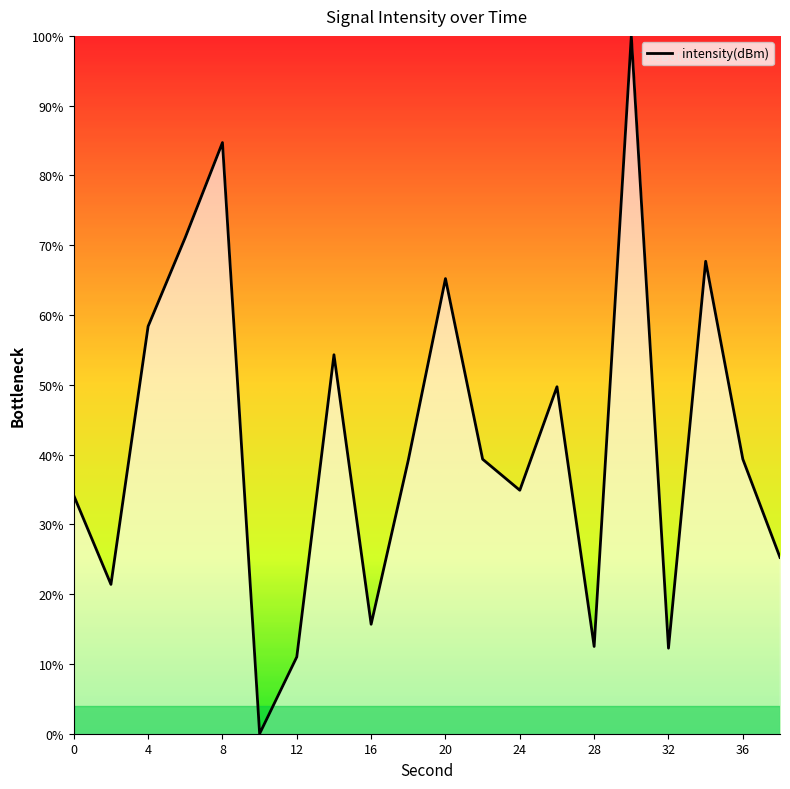

What is the greatest value displayed?

100.0